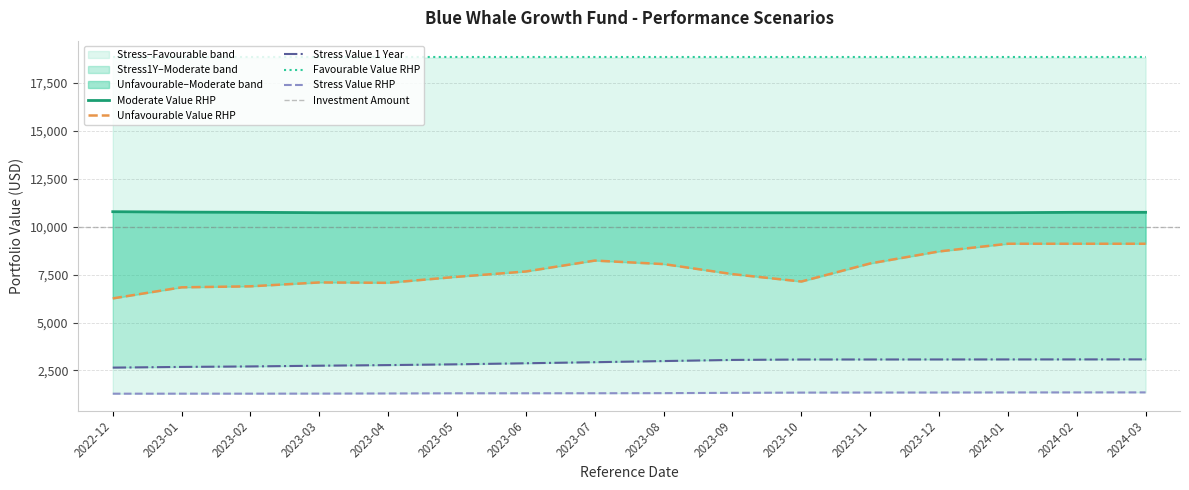

True or false: Unfavourable Value RHP and Stress Value 1 Year cross at least once.

False